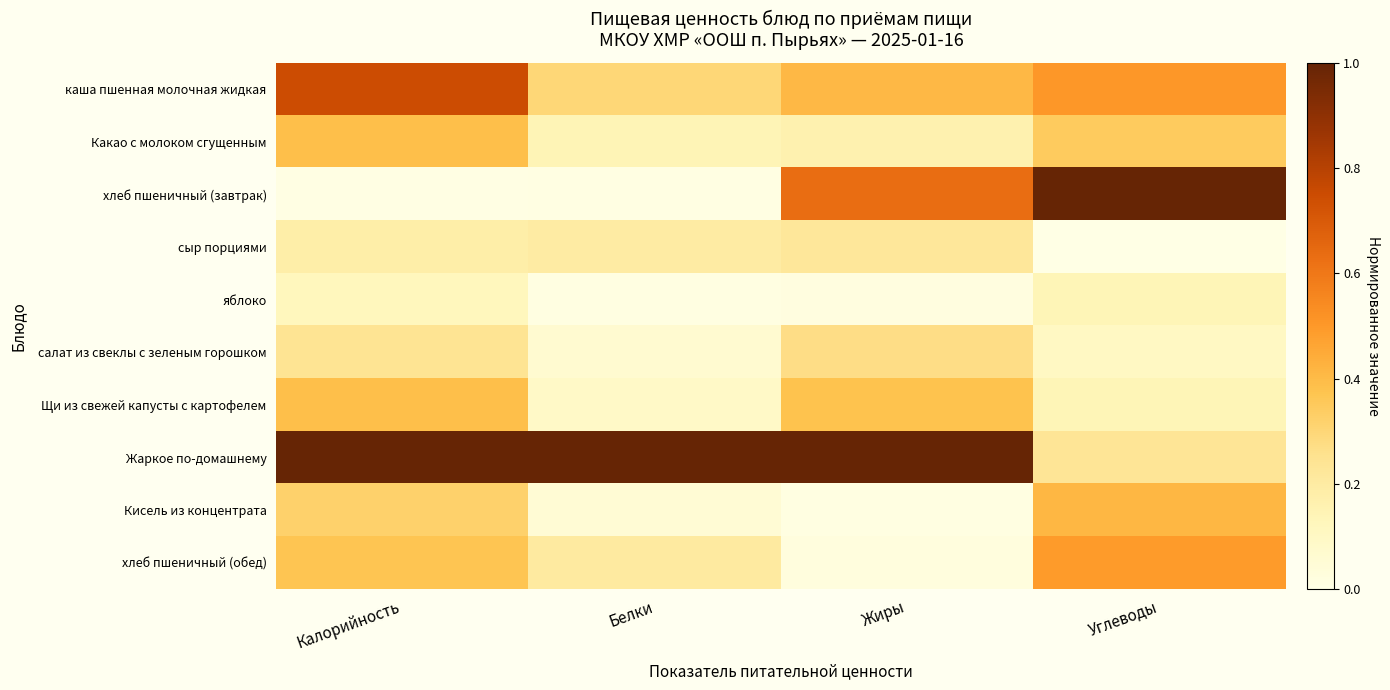

How many series are shown in this chart?

10